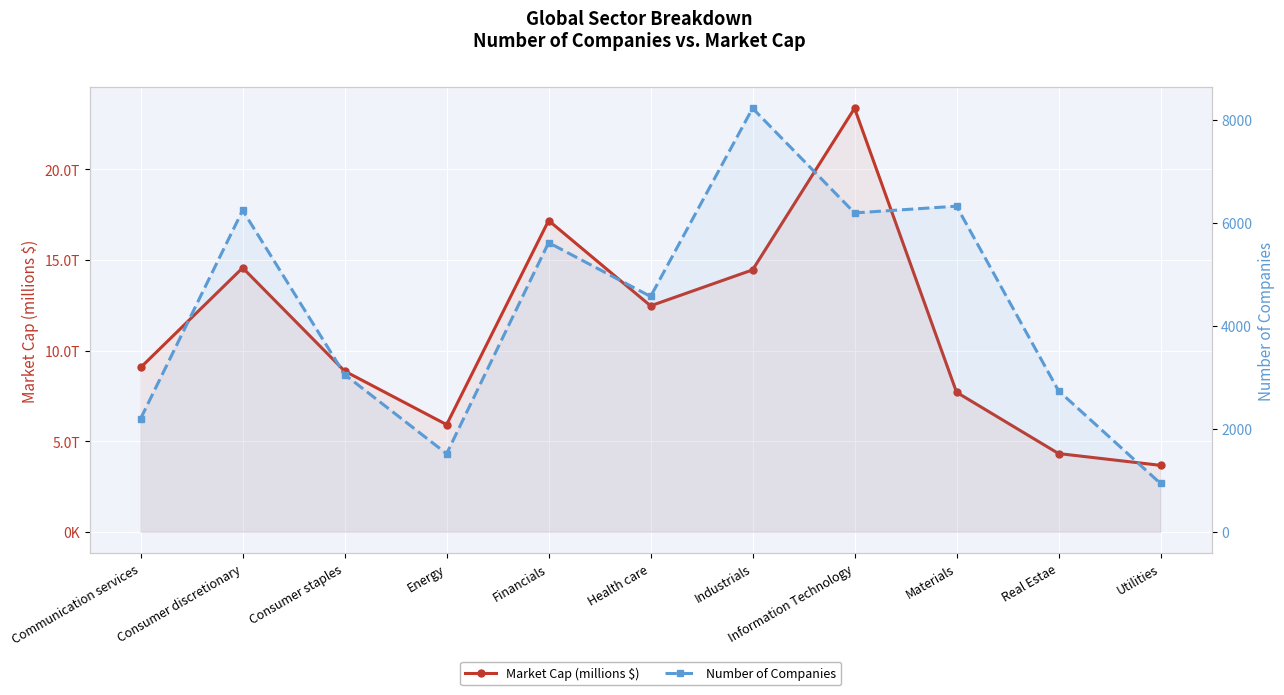

What value does the Market Cap (millions $) series have at Consumer discretionary?

14568685